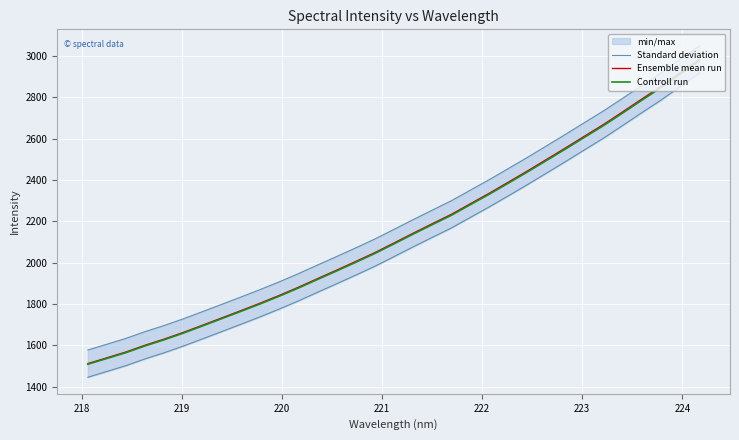

What is the lowest value of the Ensemble mean run series?

1511.7